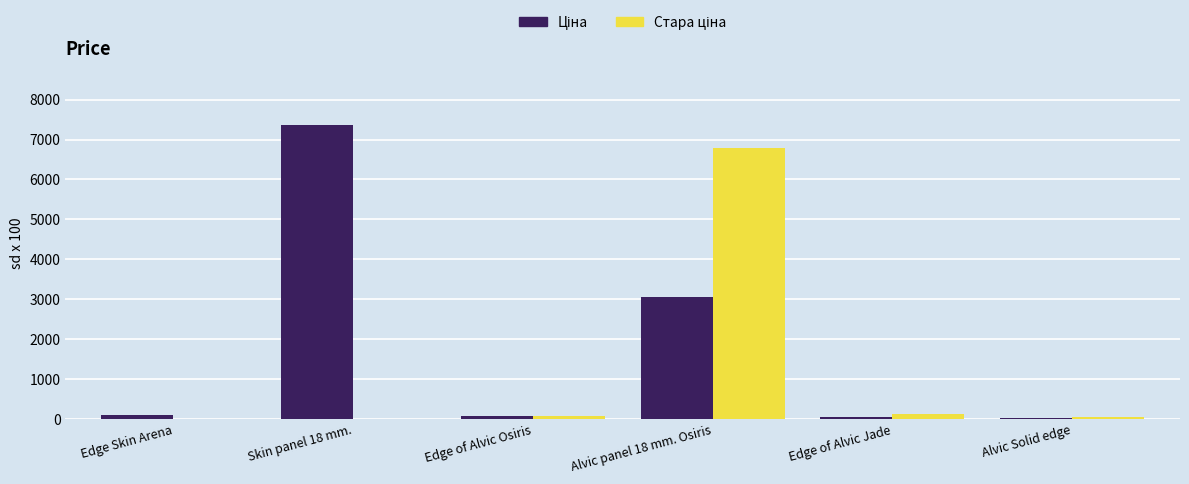

How many distinct data groups are displayed?

2